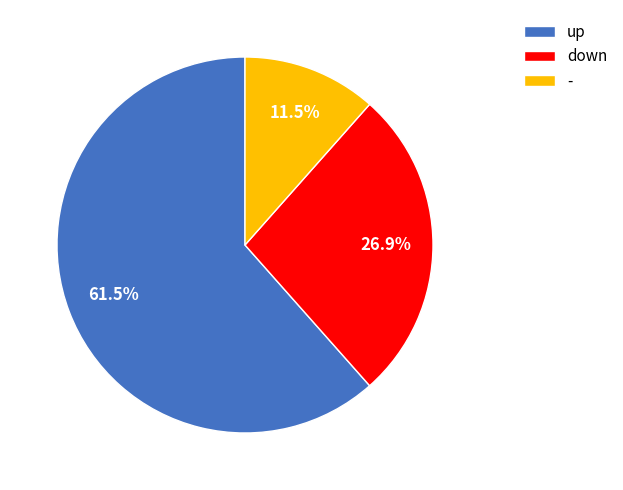

Do down and up together represent more than half of the pie?

Yes